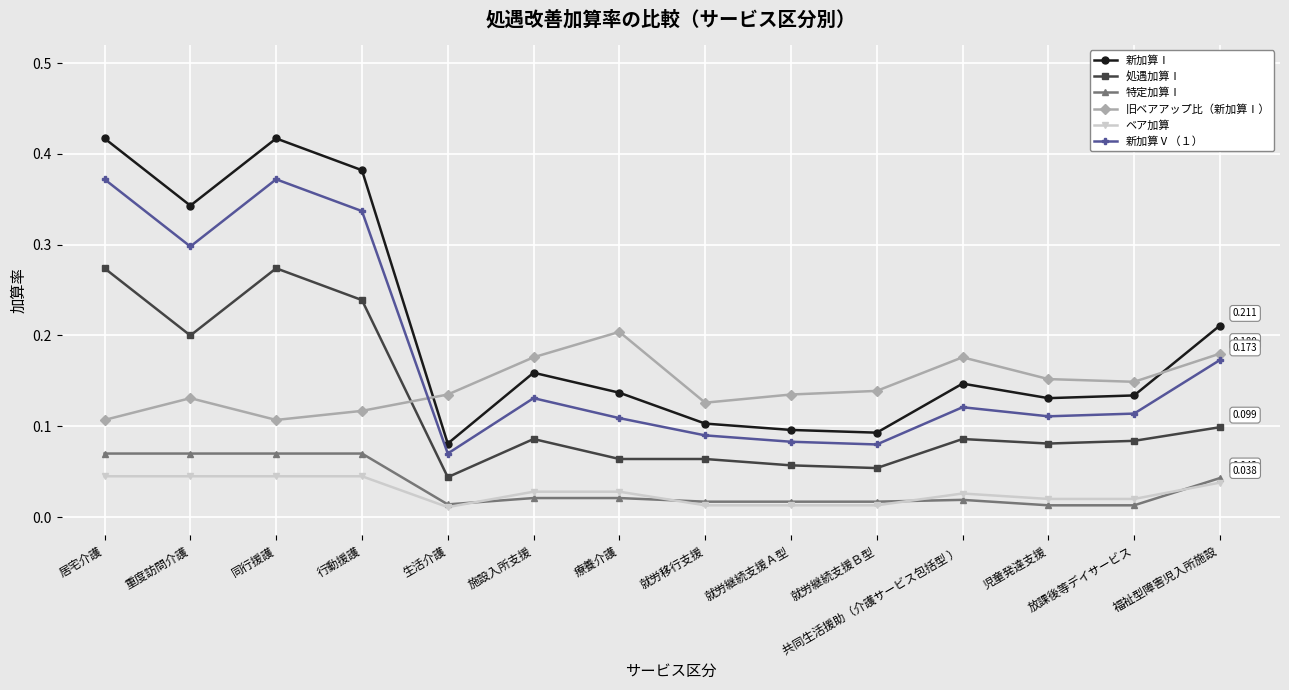

At 放課後等デイサービス, list the series in order from largest to smallest.

旧ベアアップ比（新加算Ⅰ）, 新加算Ⅰ, 新加算Ⅴ（１）, 処遇加算Ⅰ, ベア加算, 特定加算Ⅰ